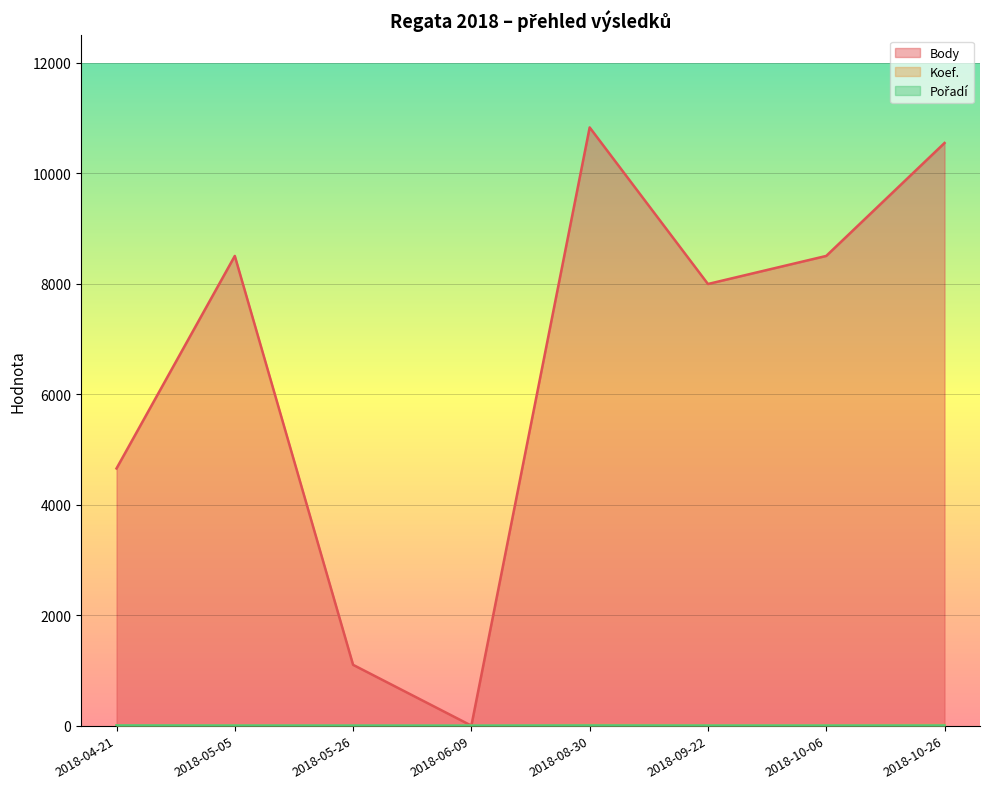

What is the total value across all series at 2018-05-05?

8513